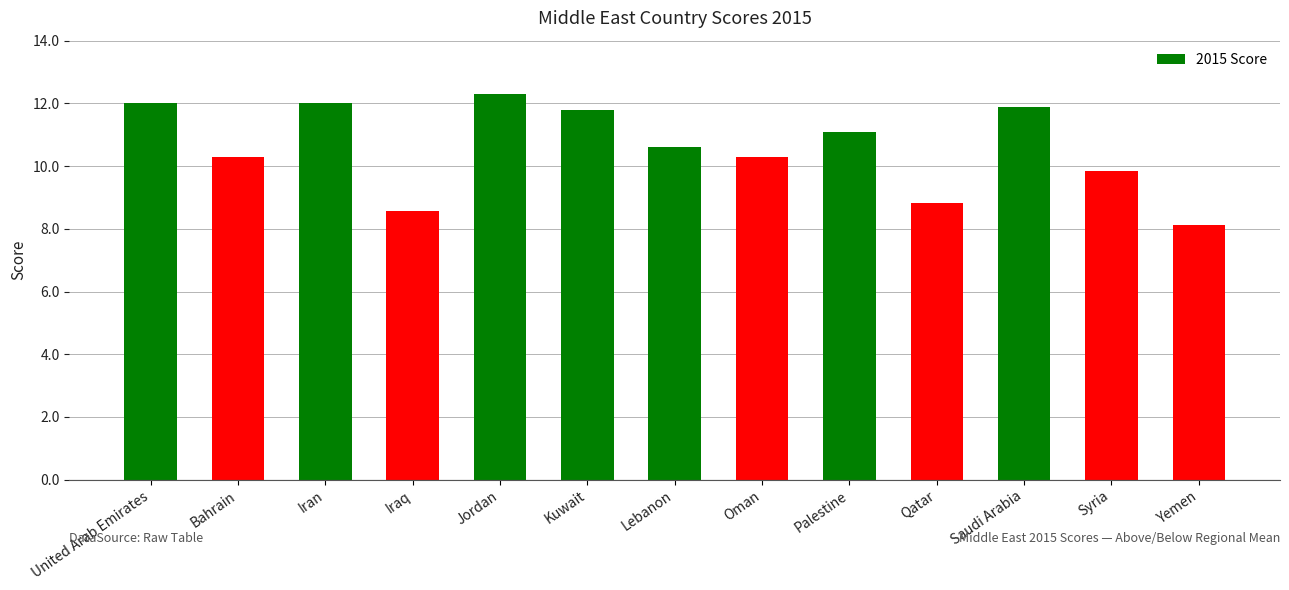

The chart shows a value of 10.3 at Bahrain. True or false?

True